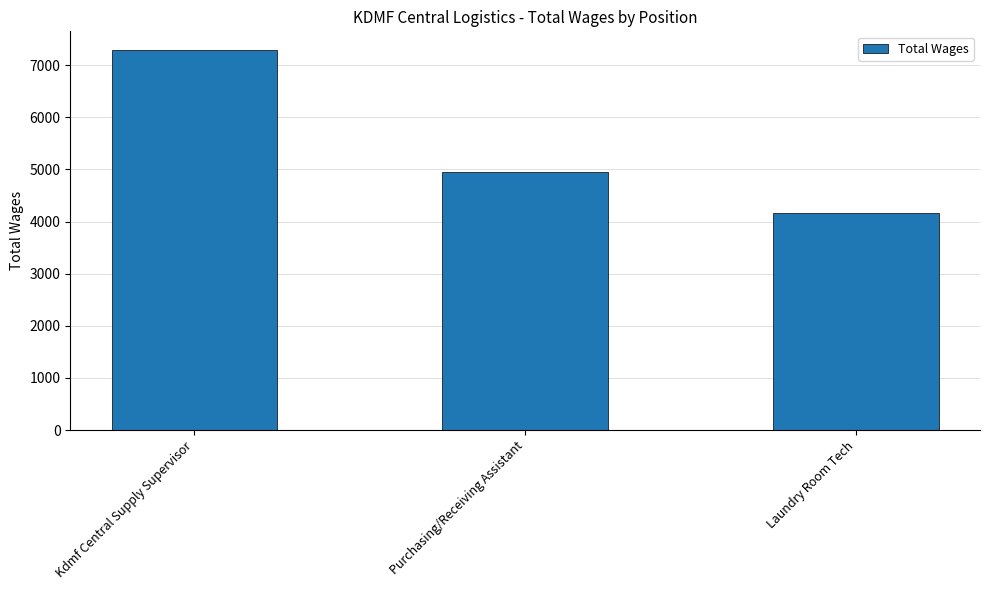

The value at Purchasing/Receiving Assistant is 4946. True or false?

True